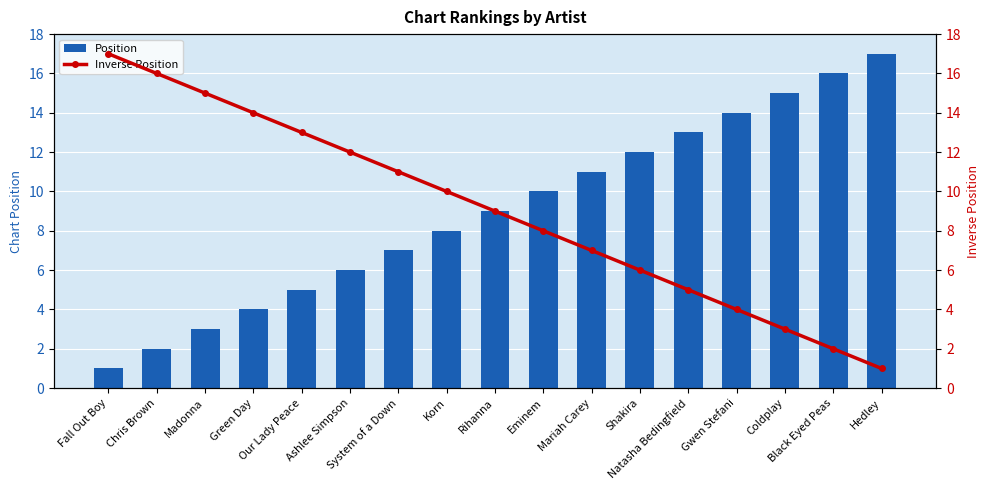

Reading right to left, what are all the values shown in this chart?

Position: 17	16	15	14	13	12	11	10	9	8	7	6	5	4	3	2	1
Inverse Position: 1	2	3	4	5	6	7	8	9	10	11	12	13	14	15	16	17